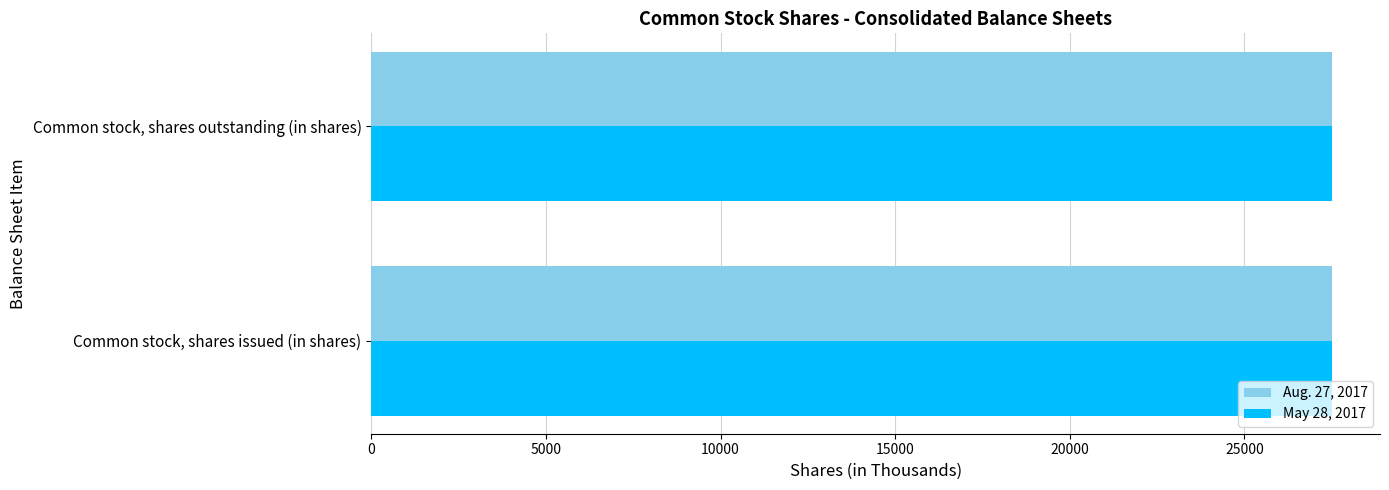

What is the sum of the May 28, 2017 values at Common stock, shares issued (in shares) and Common stock, shares outstanding (in shares)?

55006